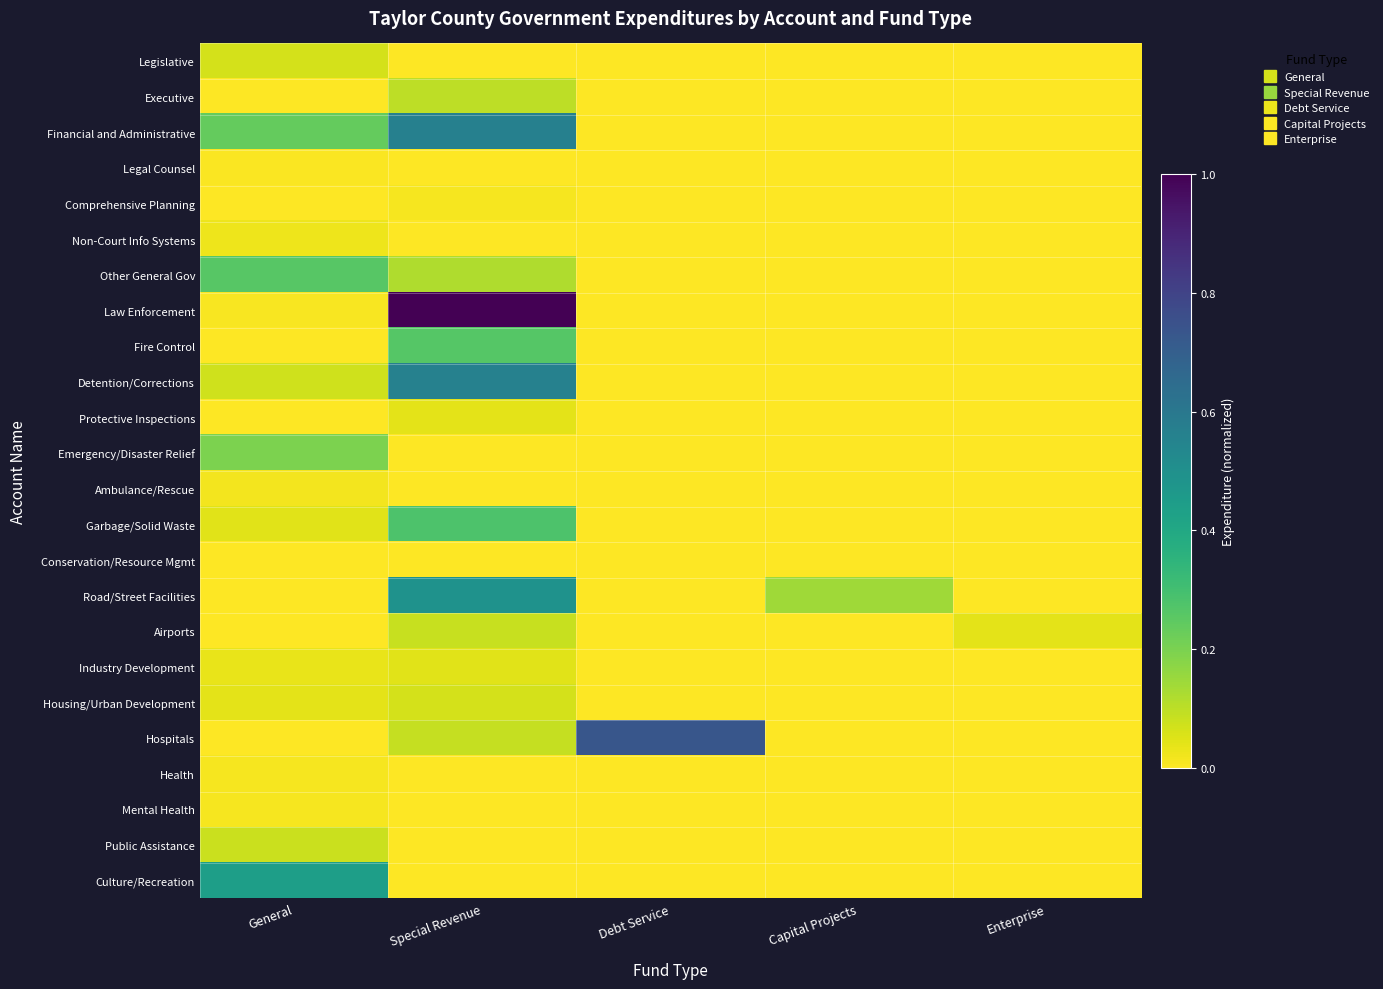

What is the total value across all series at Special Revenue?

3.7